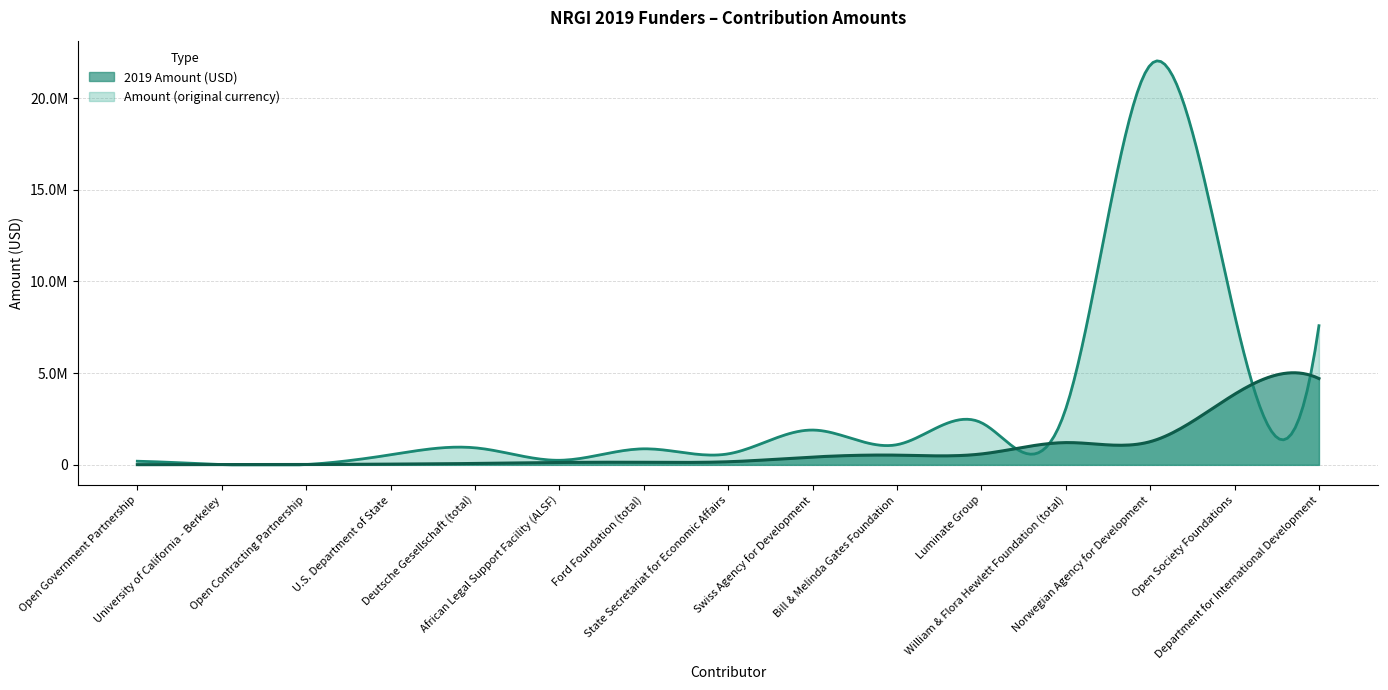

Reading left to right, extract all data points from this chart.

2019 Amount (USD): African Legal Support Facility (ALSF)=130000	Bill & Melinda Gates Foundation=530000	Department for International Development=4707000	Deutsche Gesellschaft (total)=76000	Ford Foundation (total)=140800	Luminate Group=594000	Norwegian Agency for Development=1264000	Open Contracting Partnership=19000	Open Government Partnership=12000	Open Society Foundations=3850000	State Secretariat for Economic Affairs=169000	Swiss Agency for Development=425000	U.S. Department of State=40000	University of California - Berkeley=16000	William & Flora Hewlett Foundation (total)=1214000
Amount (original currency): African Legal Support Facility (ALSF)=250000	Bill & Melinda Gates Foundation=1100000	Department for International Development=7590000	Deutsche Gesellschaft (total)=931000	Ford Foundation (total)=875000	Luminate Group=2300000	Norwegian Agency for Development=21800000	Open Contracting Partnership=19000	Open Government Partnership=199000	Open Society Foundations=8200000	State Secretariat for Economic Affairs=600000	Swiss Agency for Development=1899000	U.S. Department of State=550000	University of California - Berkeley=16000	William & Flora Hewlett Foundation (total)=3050000